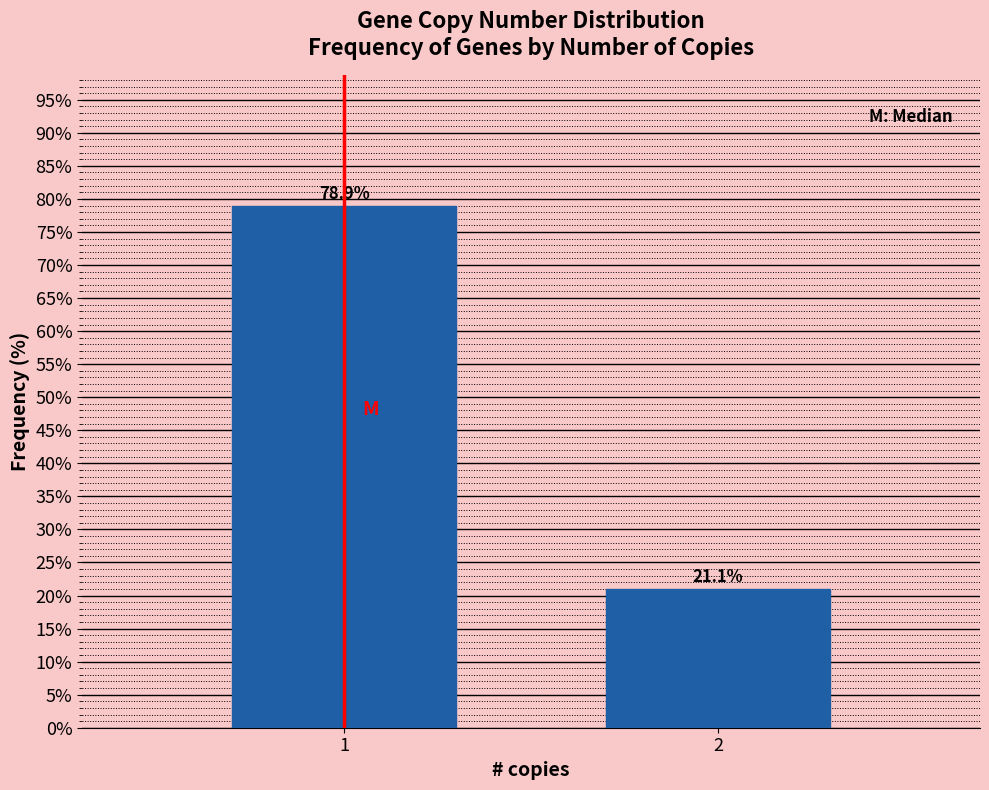

Reading right to left, transcribe all the data shown in this chart.

2=21.1	1=78.9